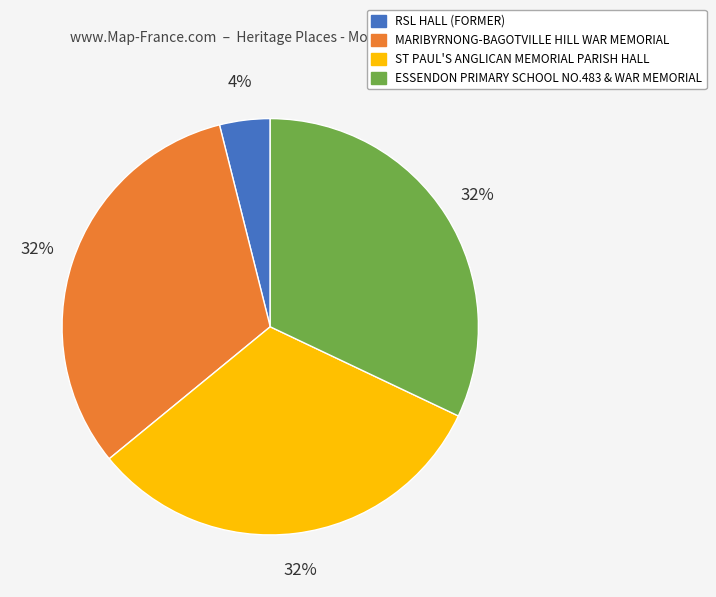

Which has a higher value, ESSENDON PRIMARY SCHOOL NO.483 & WAR MEMORIAL or RSL HALL (FORMER)?

ESSENDON PRIMARY SCHOOL NO.483 & WAR MEMORIAL